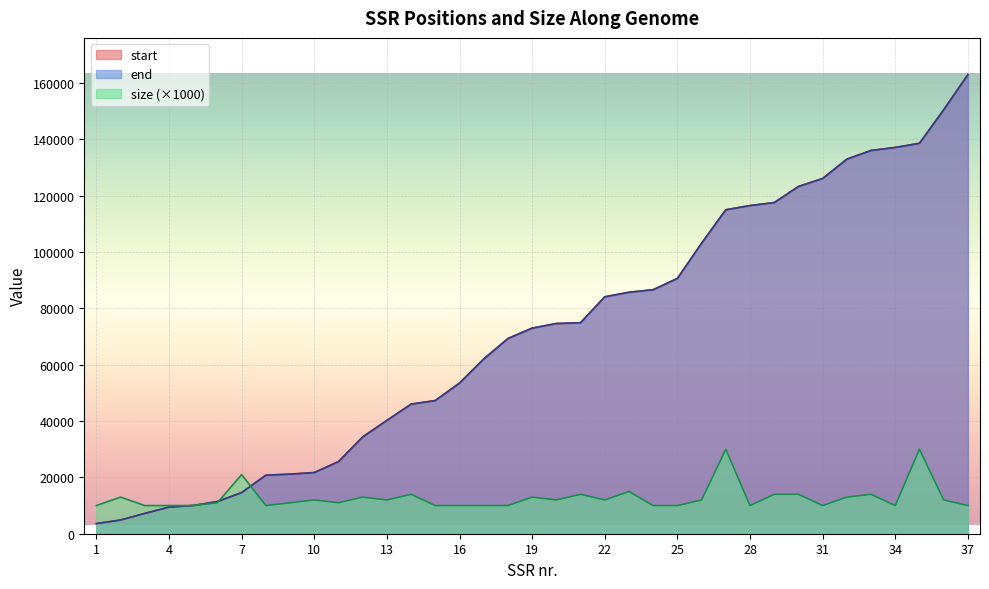

What is the total value across all series at 31?

262293